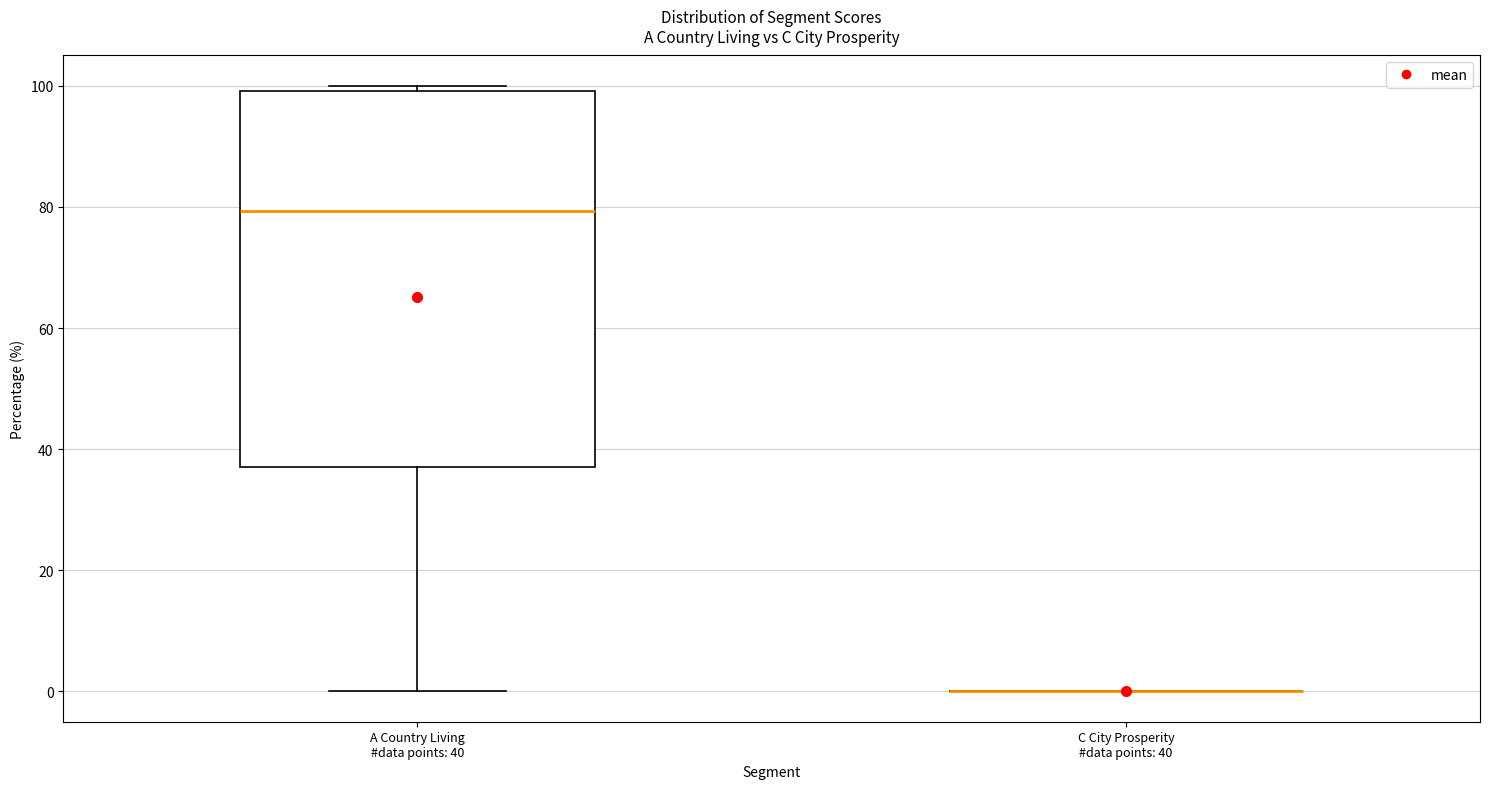

Comparing the boxes themselves (not the whiskers), which one is the tallest?

A Country Living #data points: 40